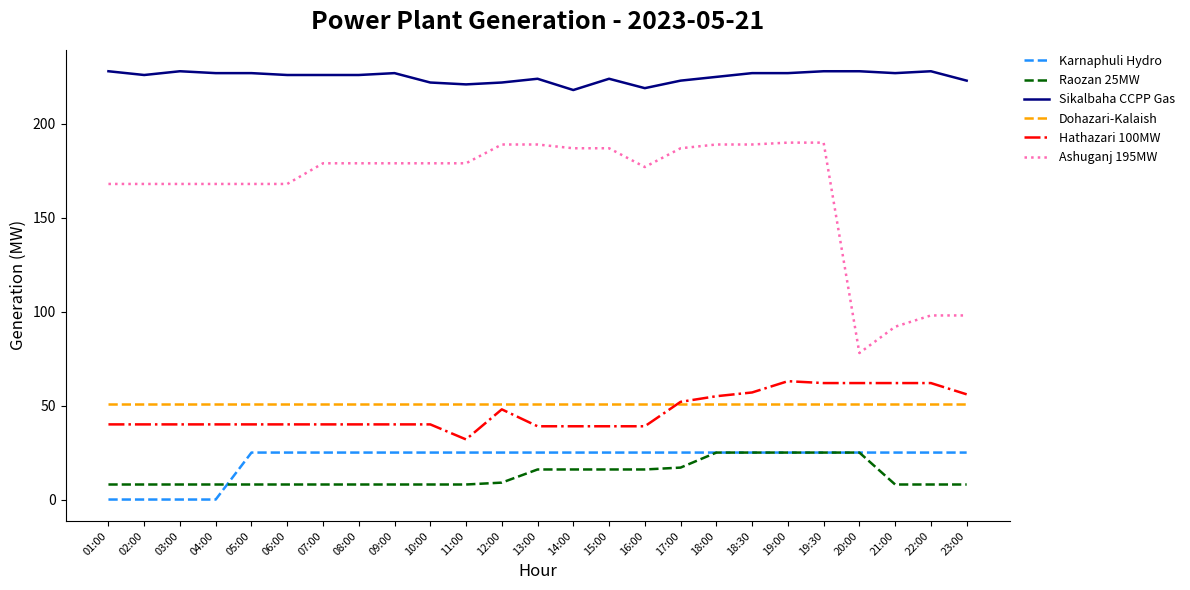

At 01:00, list the series in order from largest to smallest.

Sikalbaha CCPP Gas, Ashuganj 195MW, Dohazari-Kalaish, Hathazari 100MW, Raozan 25MW, Karnaphuli Hydro